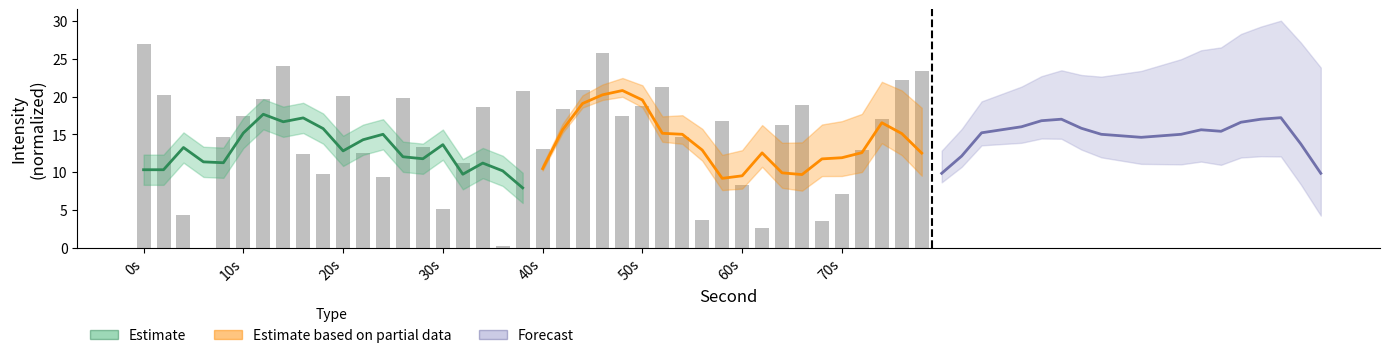

What is the sum of the Forecast values at 70s and 20s?

31.0